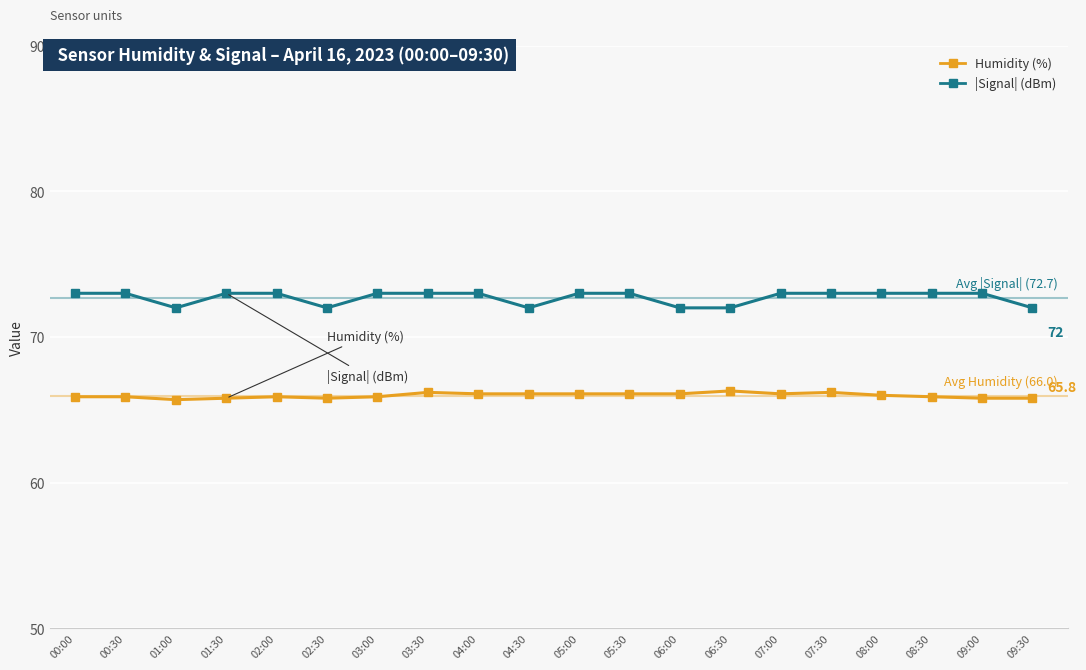

Count the number of categories in the chart.

20